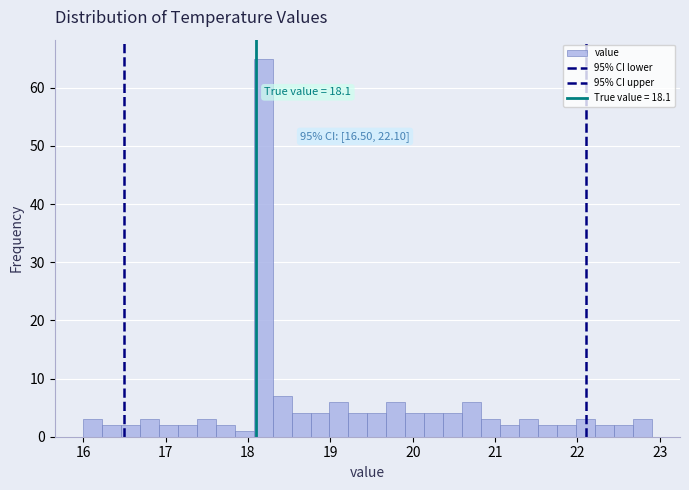

Around what value on the x-axis is the tallest bar? Give the approximate position of its centre, as read against the axis.

18.2